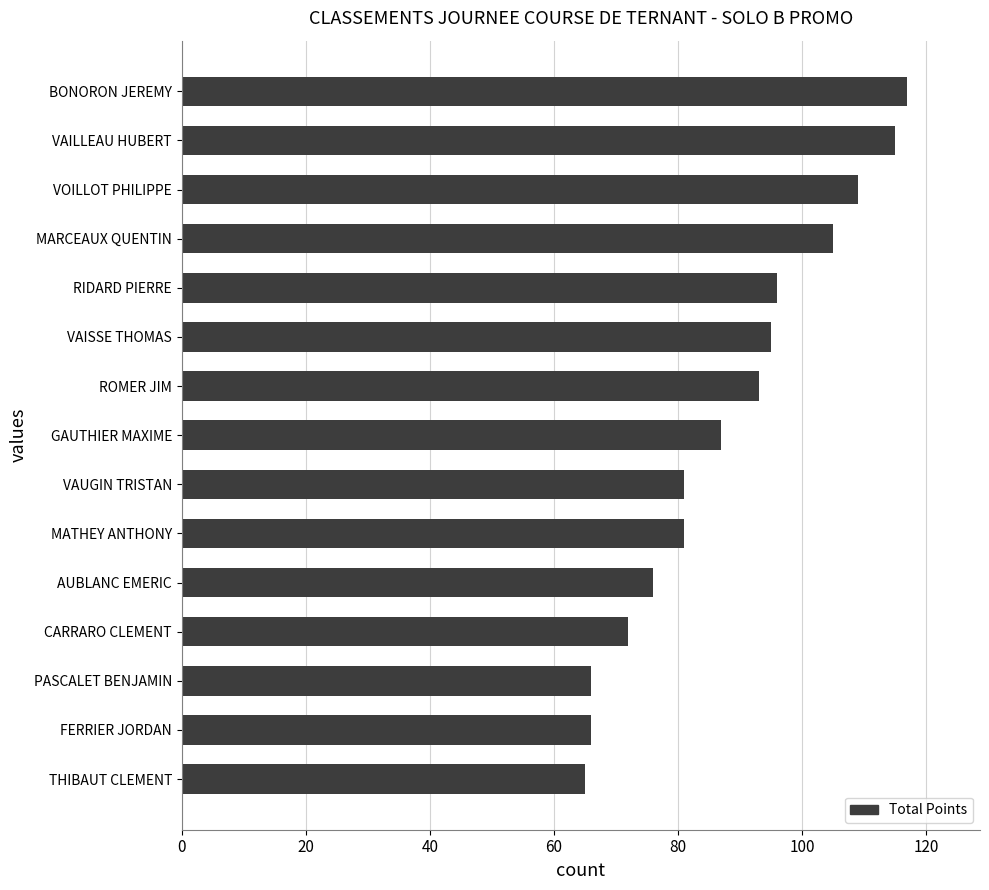

Are the bars horizontal?

Yes